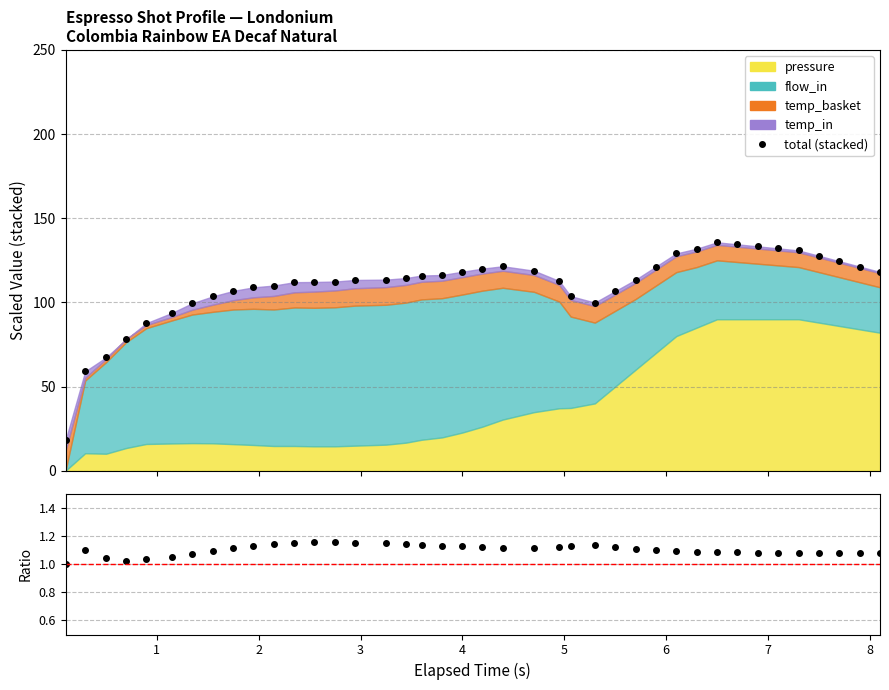

What is the value of the total point at the 15th from the left?

113.4